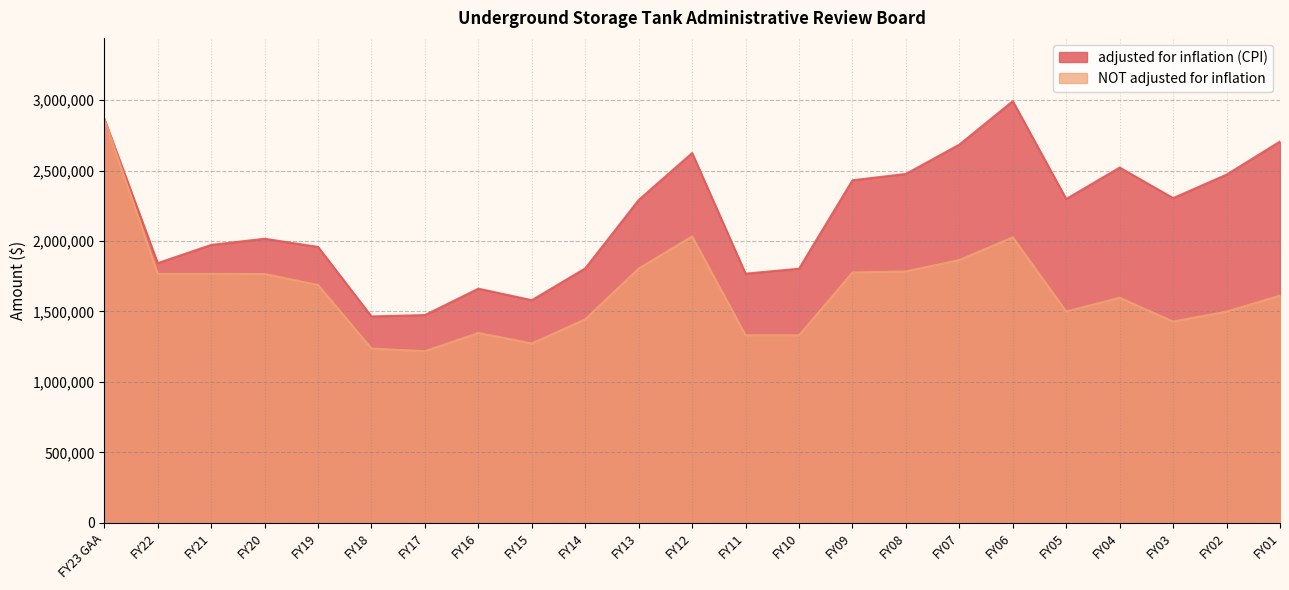

Rank the series at FY15 from highest to lowest value.

adjusted for inflation (CPI), NOT adjusted for inflation